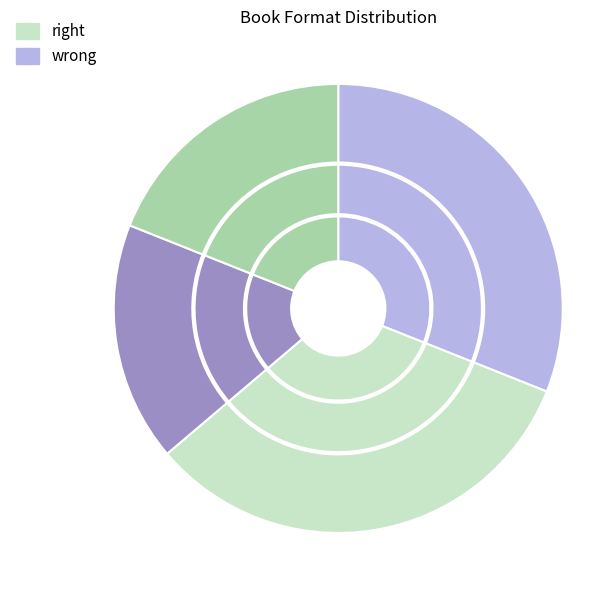

Does Hardcover account for over 50% of the chart?

No